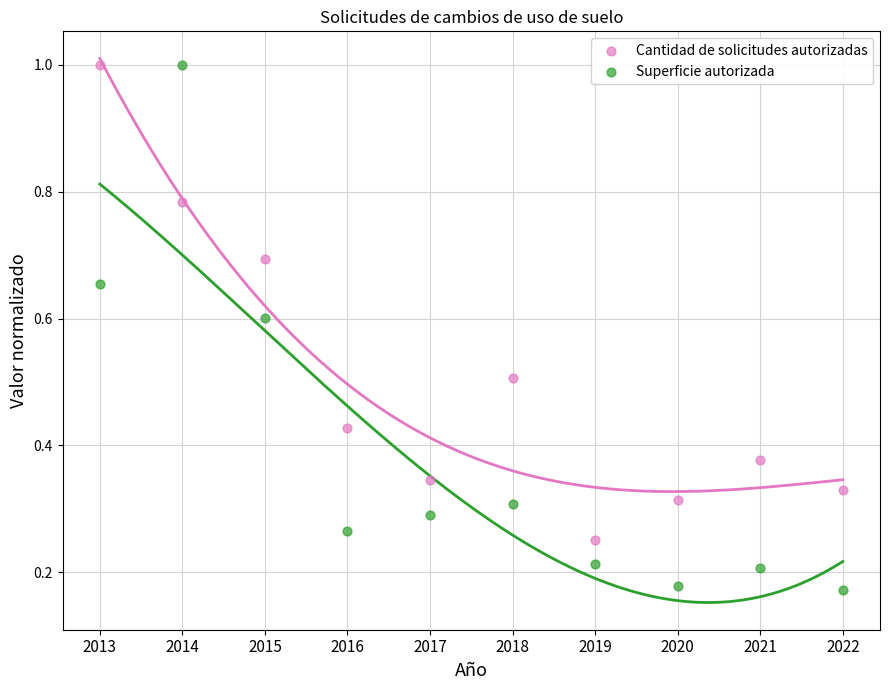

Which series has the largest Y range (max minus min)?

Superficie autorizada